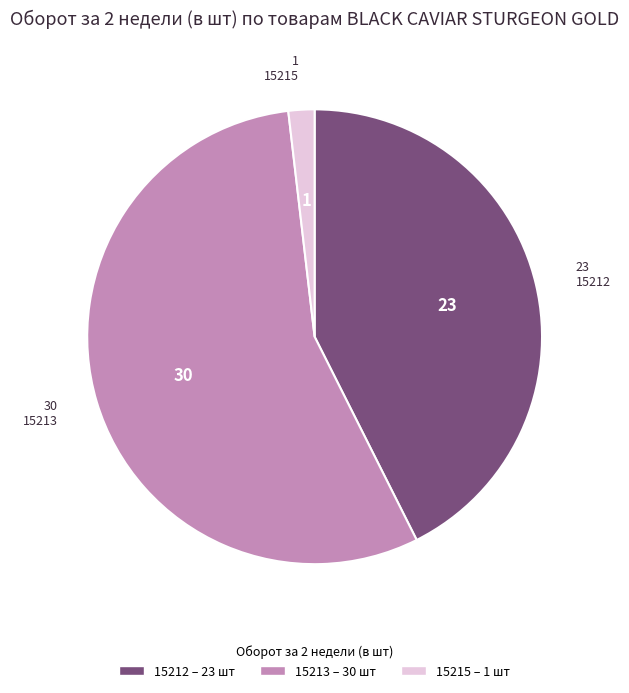

Does any single category account for the majority?

Yes